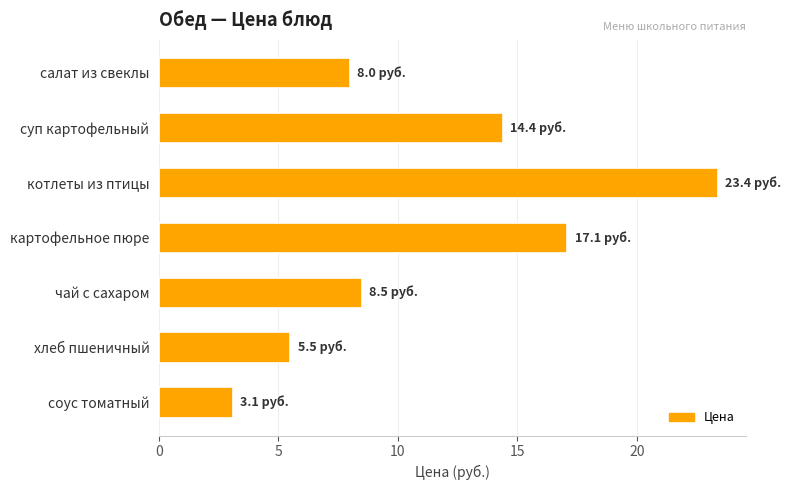

What is the difference between the maximum and minimum values?

20.3